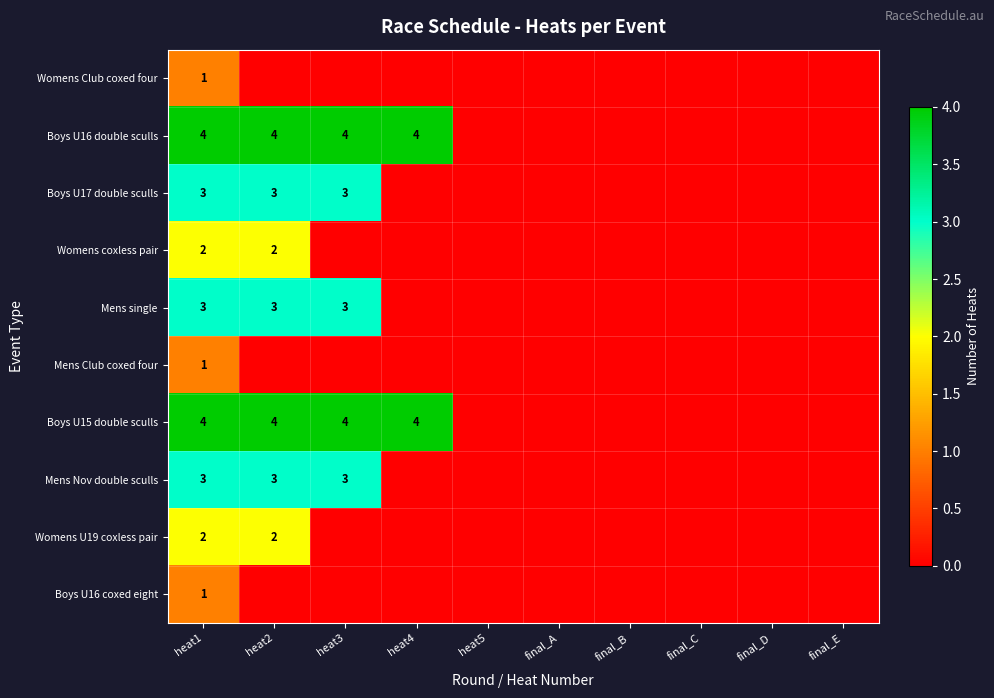

Between final_A and final_B, which series saw the biggest shift?

Womens Club coxed four